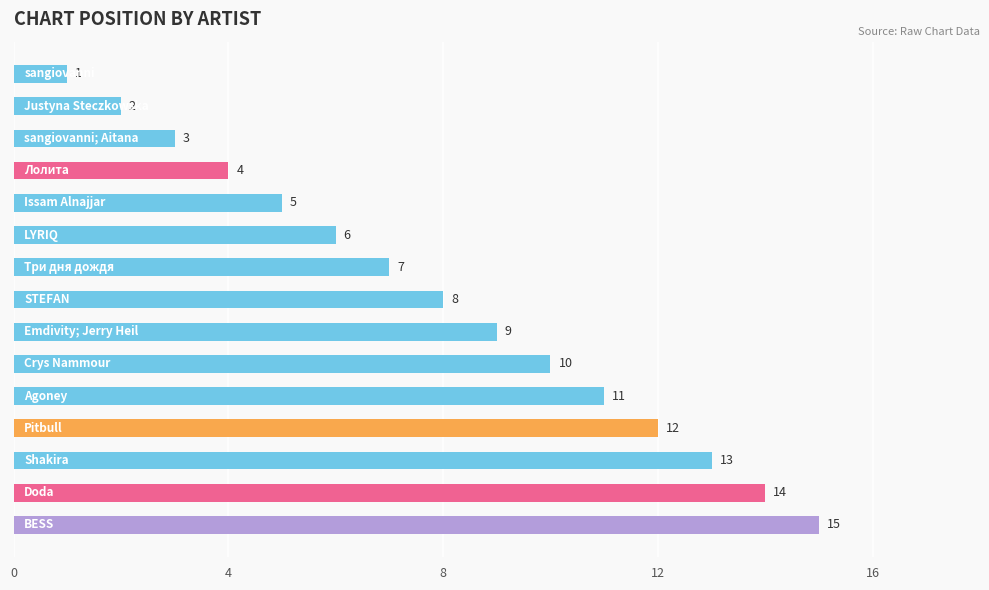

What is the value of the 9th bar from the top?

9